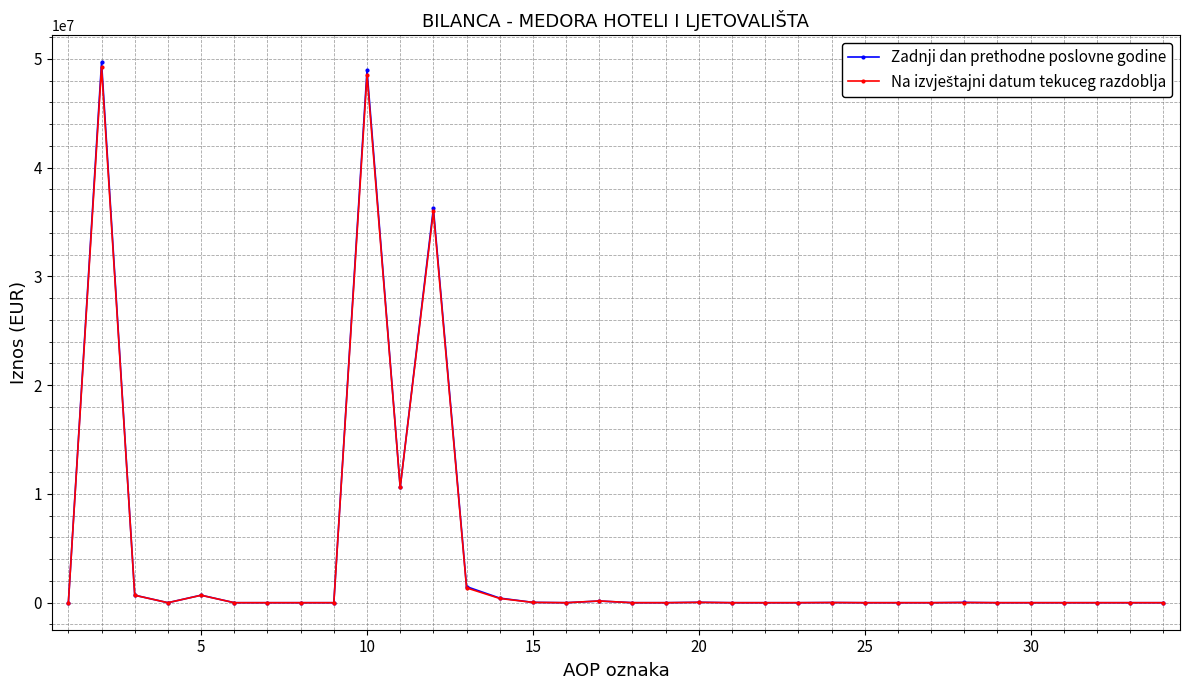

What is the highest value of the Zadnji dan prethodne poslovne godine series?

49679838